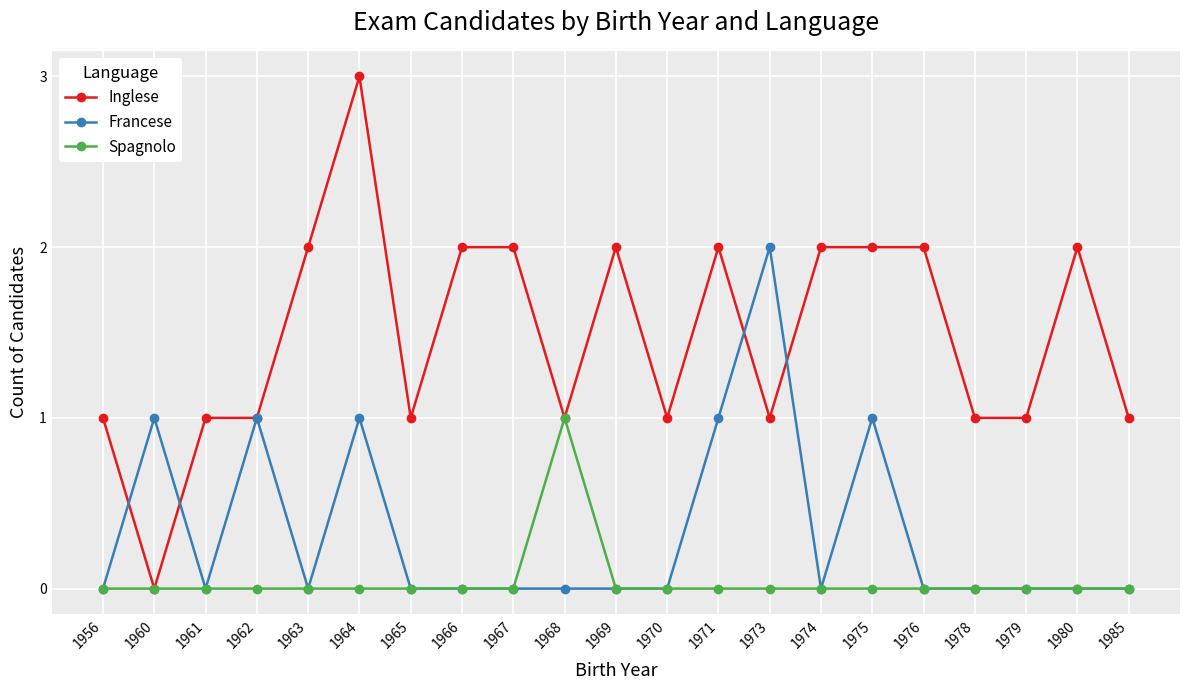

What is the total value across all series at 1978?

1